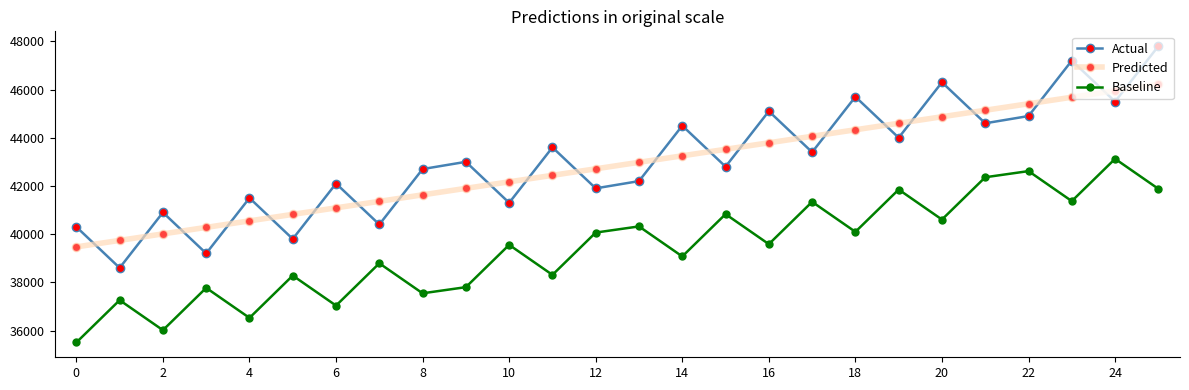

Which series has the widest spread of values?

Actual